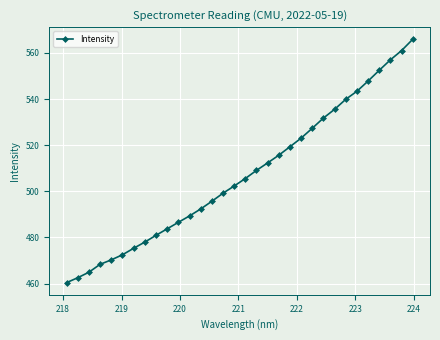

What is the maximum value shown in the chart?

565.9